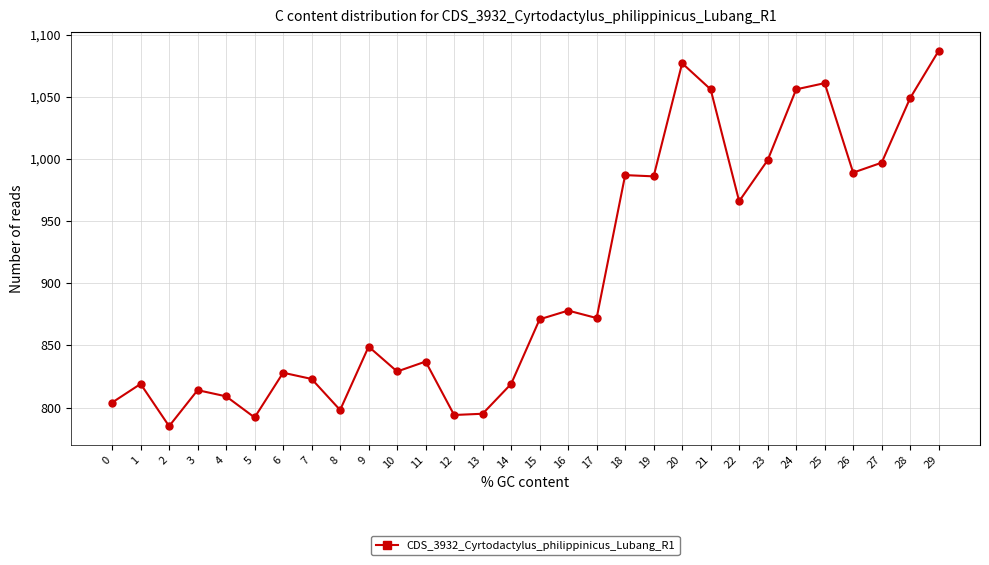

Does the chart have visible grid lines?

Yes